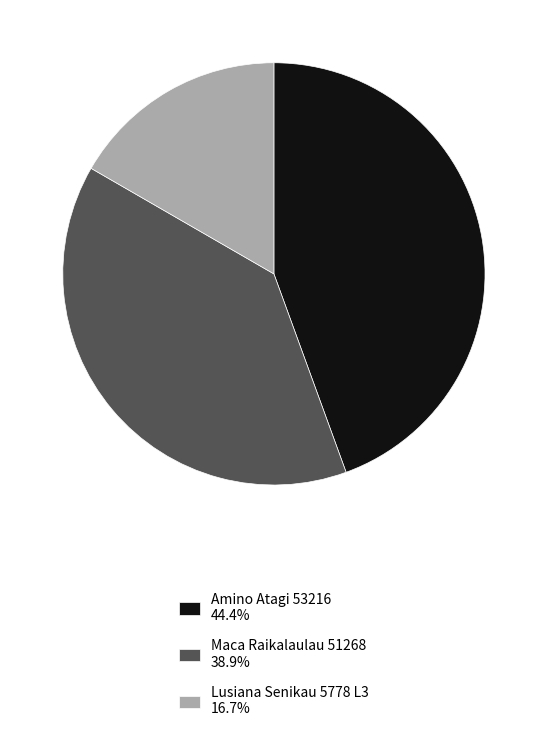

Count the number of slices in the pie.

3